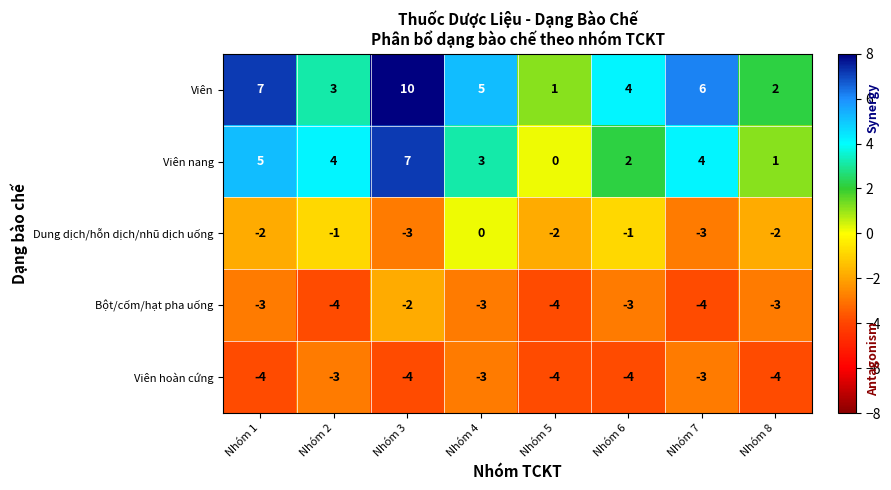

What is the difference between the second highest and second lowest values in the Viên nang series?

4